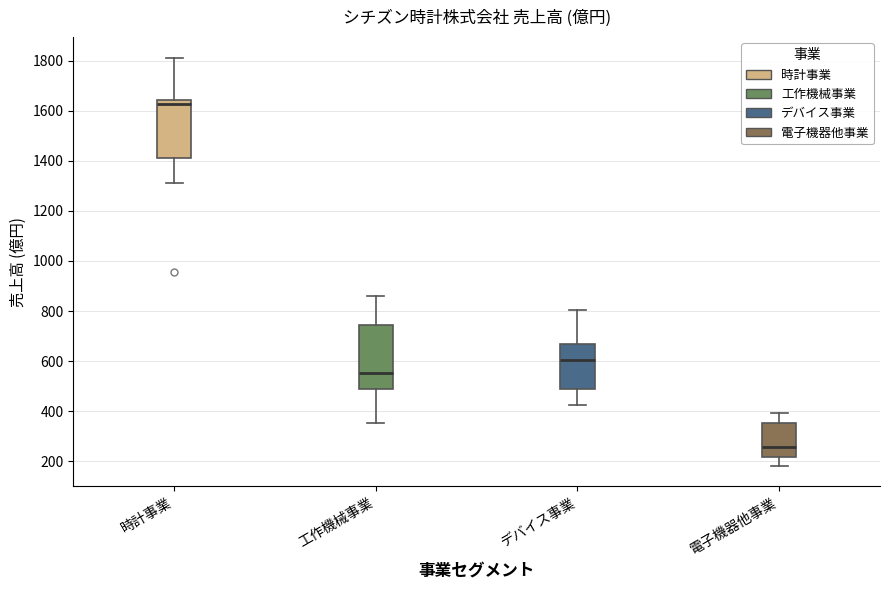

Reading left to right, transcribe this box plot: for each box, give where its median line is, the range the box spans, and where its two whiskers end, as read against the y-axis. The values are not printed on the chart, so give them approximately, as read against the axis.

時計事業: median 1620, box 1420 to 1640, whiskers 1320 to 1820
工作機械事業: median 560, box 480 to 740, whiskers 360 to 860
デバイス事業: median 600, box 480 to 660, whiskers 420 to 800
電子機器他事業: median 260, box 220 to 360, whiskers 180 to 400